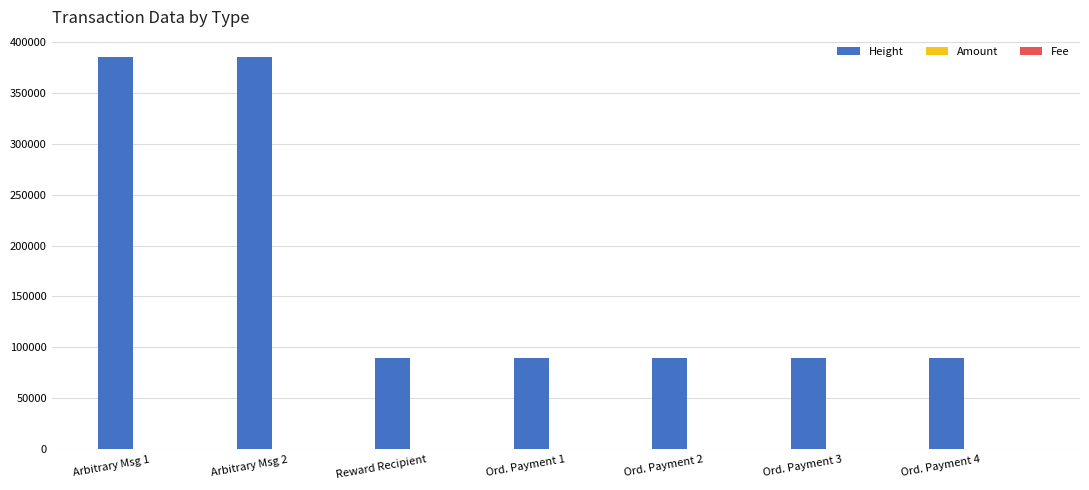

What is the spread (max minus min) of values at Ord. Payment 3?

89569